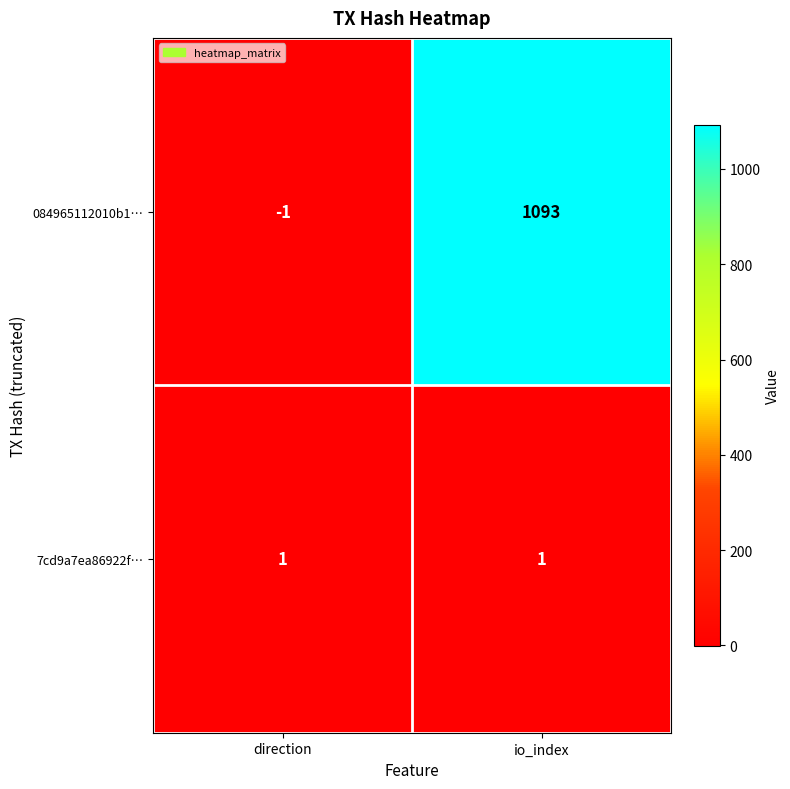

What is the difference between the highest and lowest values at direction?

2